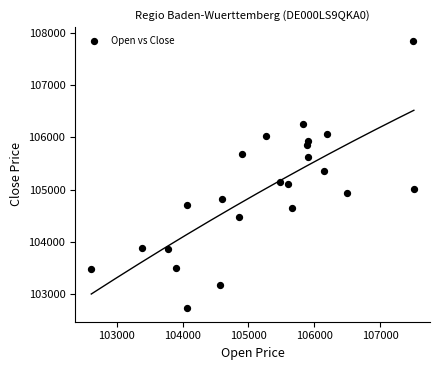

What Y value in the scatter plot is closest to 105291?

105361